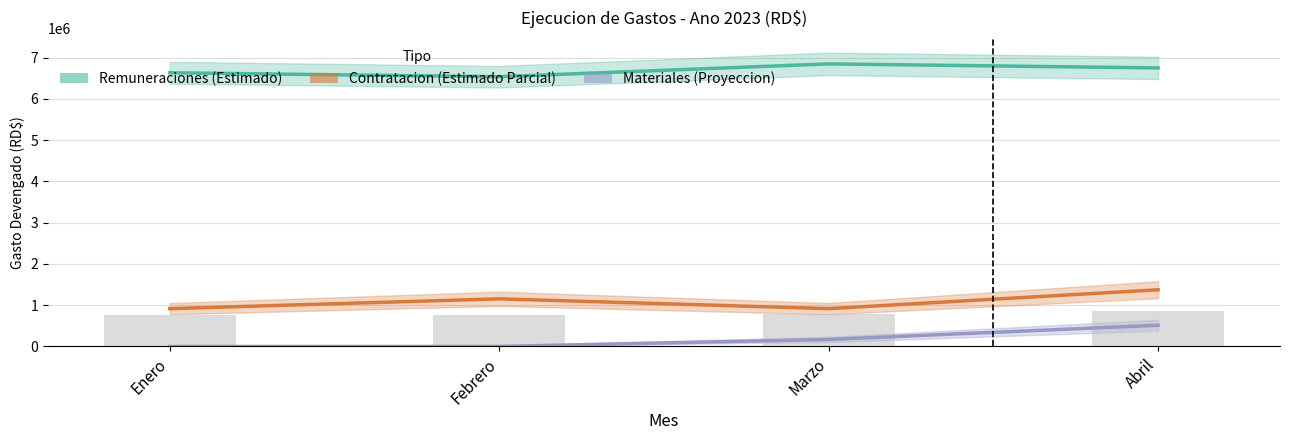

Rank the series by their maximum value, from lowest to highest.

Materiales (Proyeccion), Contratacion (Estimado Parcial), Remuneraciones (Estimado)